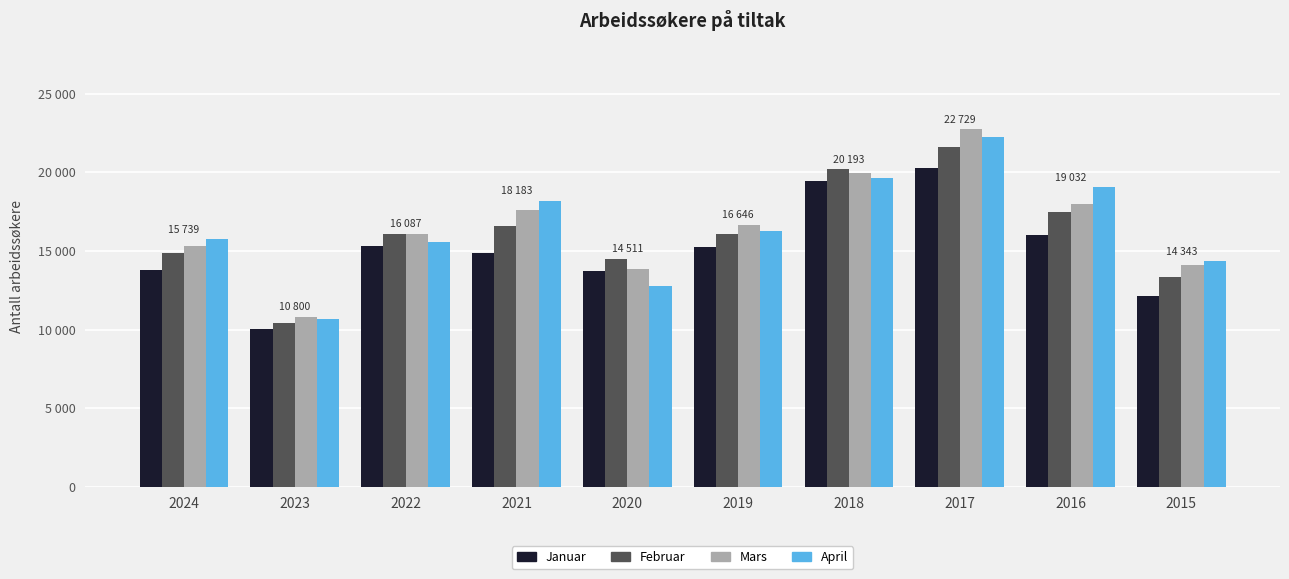

What is the difference between the highest and lowest values at 2022?

801